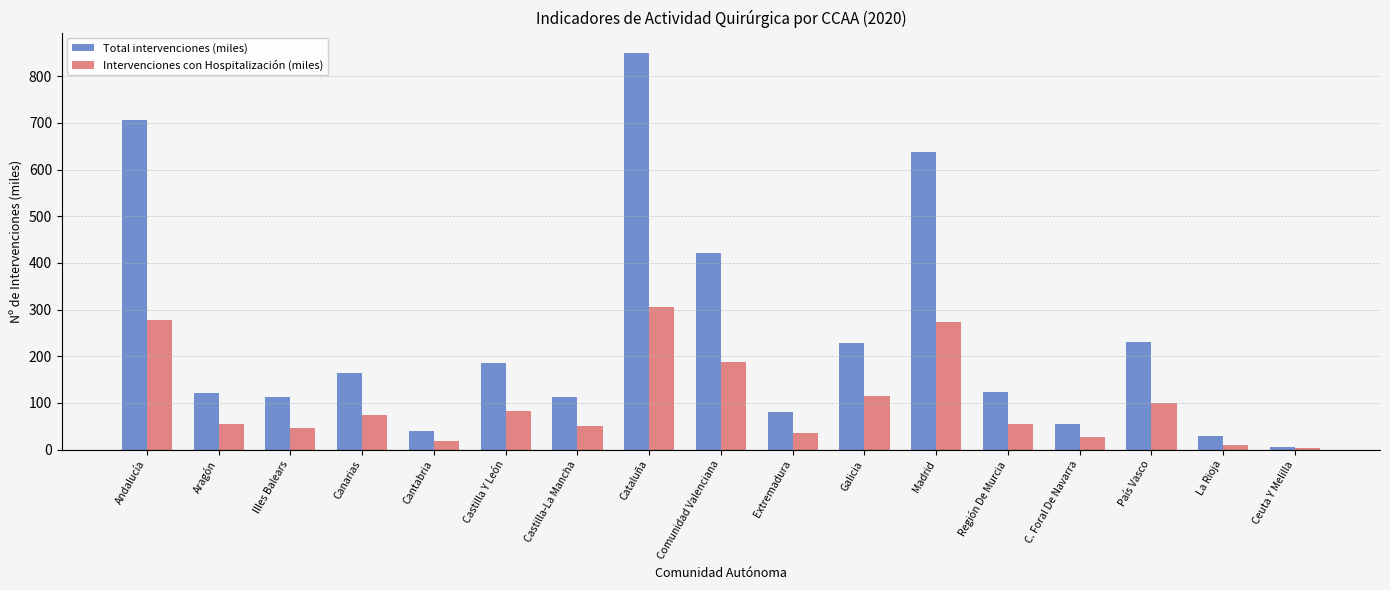

Rank the series by their maximum value, from lowest to highest.

Intervenciones con Hospitalización (miles), Total intervenciones (miles)